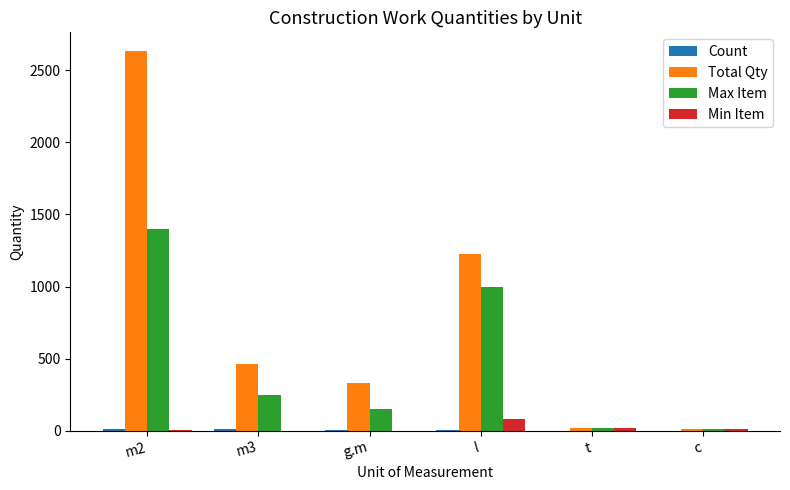

At which category is the sum across all series the highest?

m2